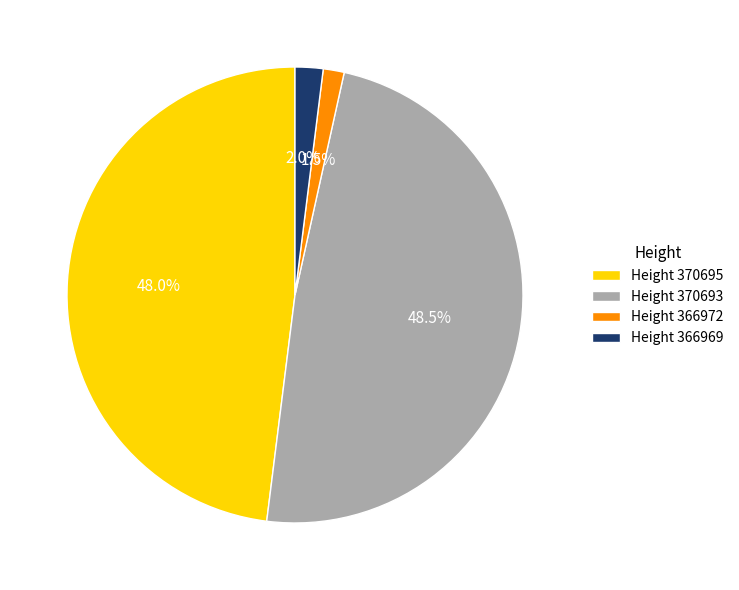

Between Height 366969 and Height 370695, which is larger?

Height 370695